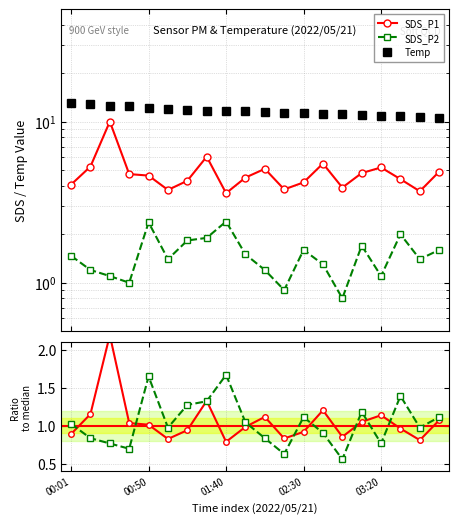

What is the value of the Temp point at the 6th from the left?

12.0